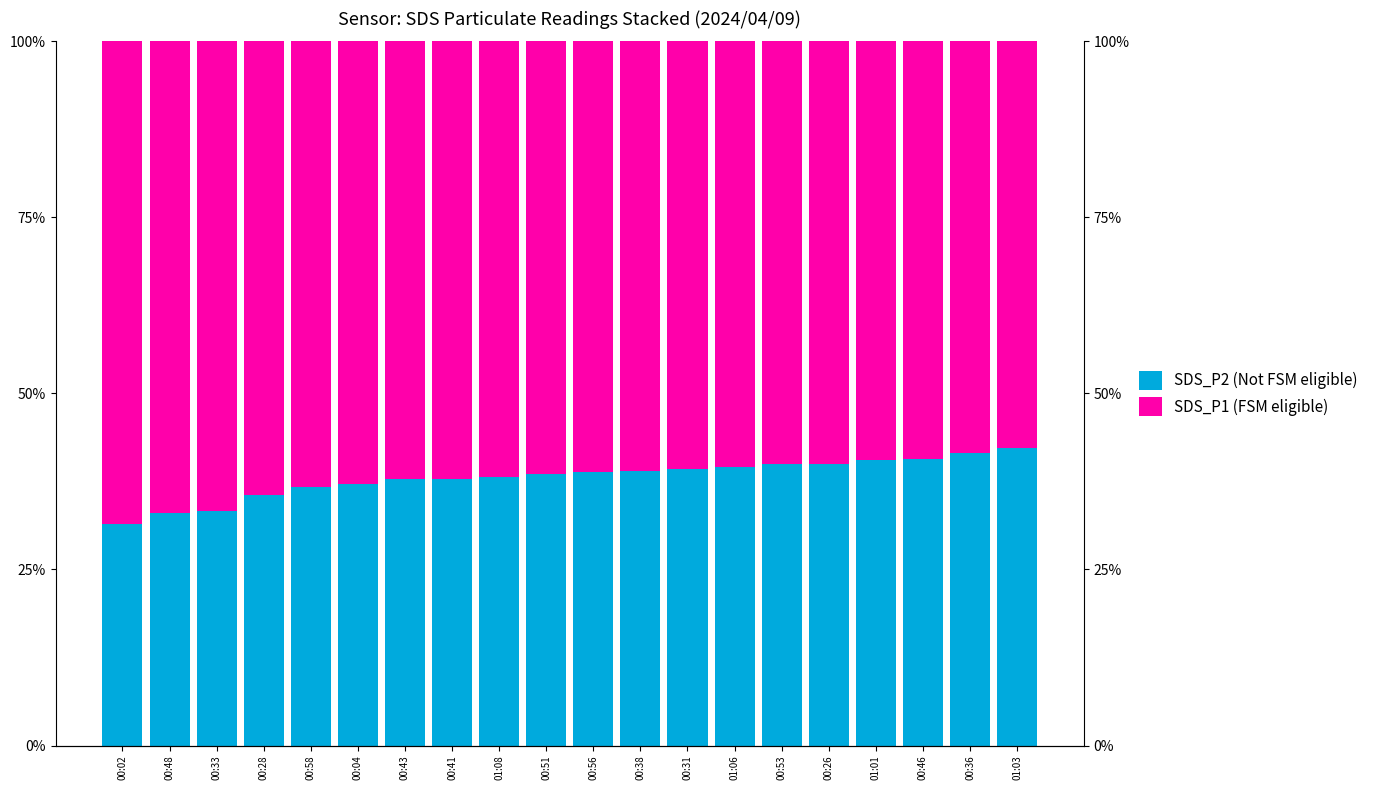

What is the label of the 19th bar from the left?

00:36